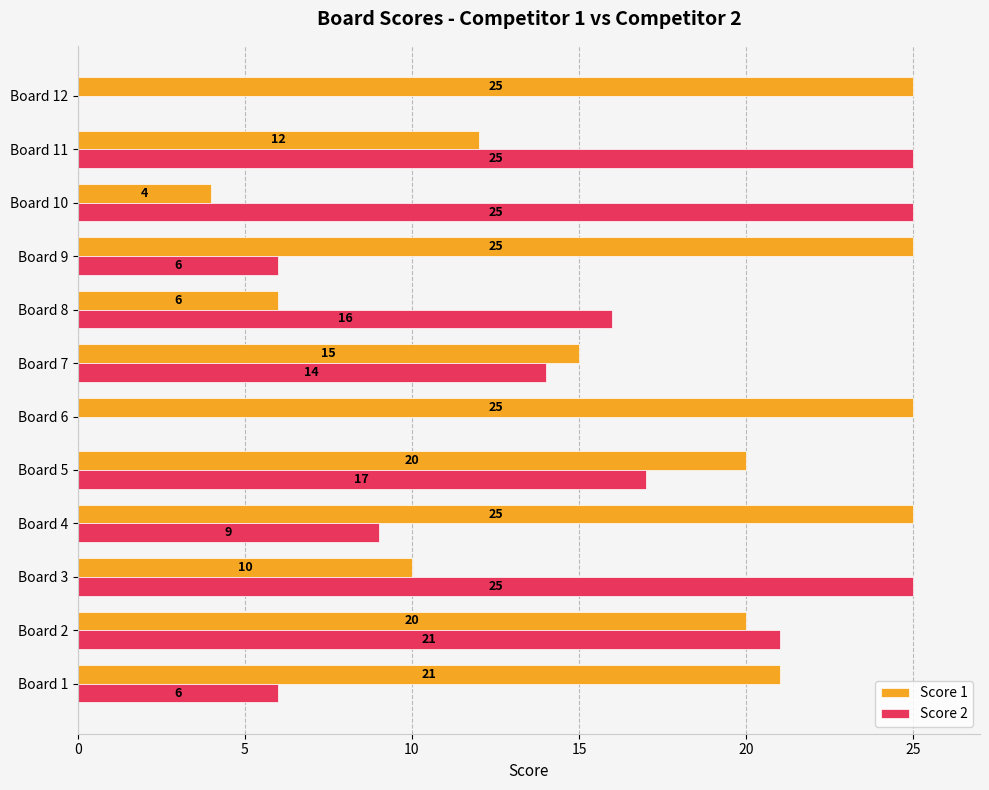

What is the greatest value displayed?

25